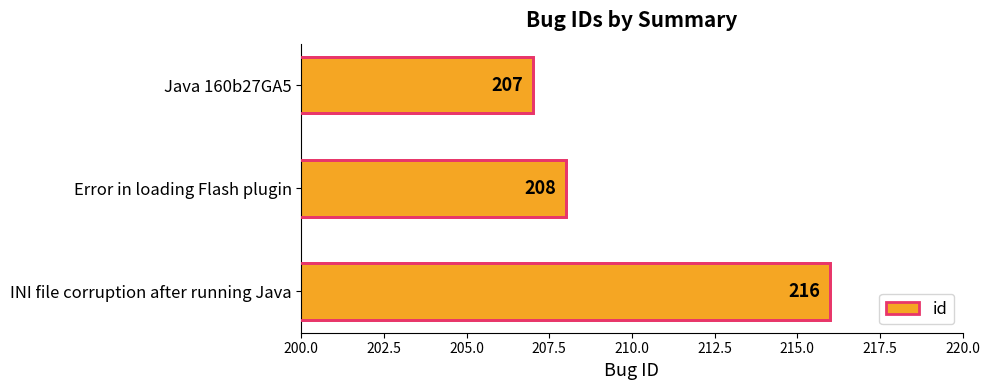

What is the smallest value displayed?

207